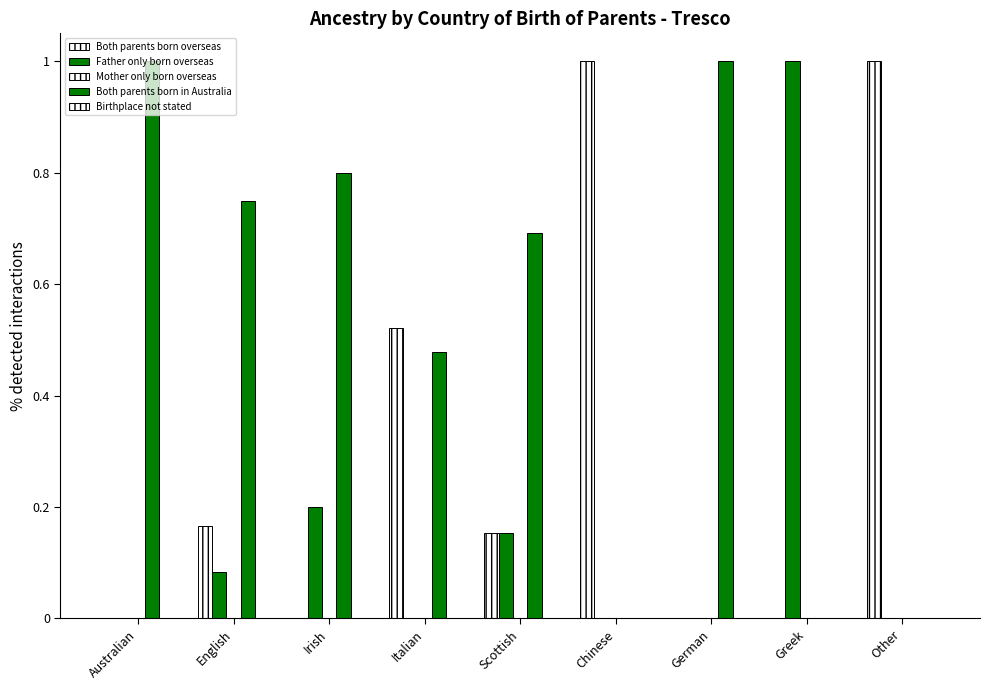

Does the chart contain stacked bars?

No